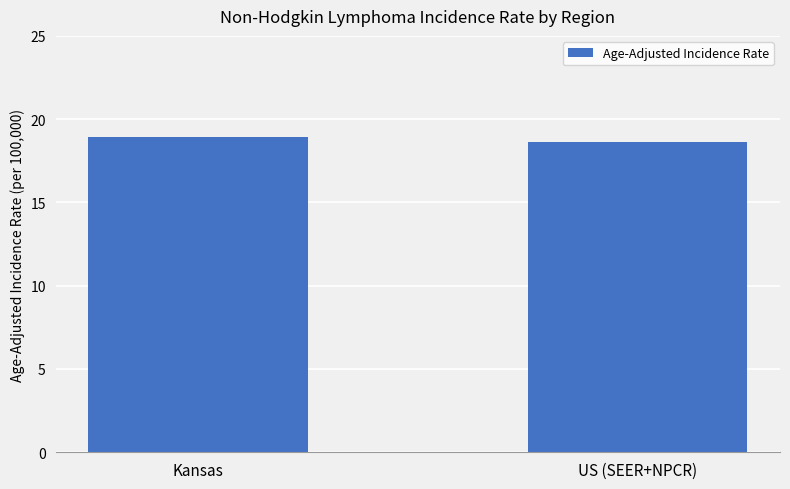

Where is the data nearest to the value 18?

US (SEER+NPCR)